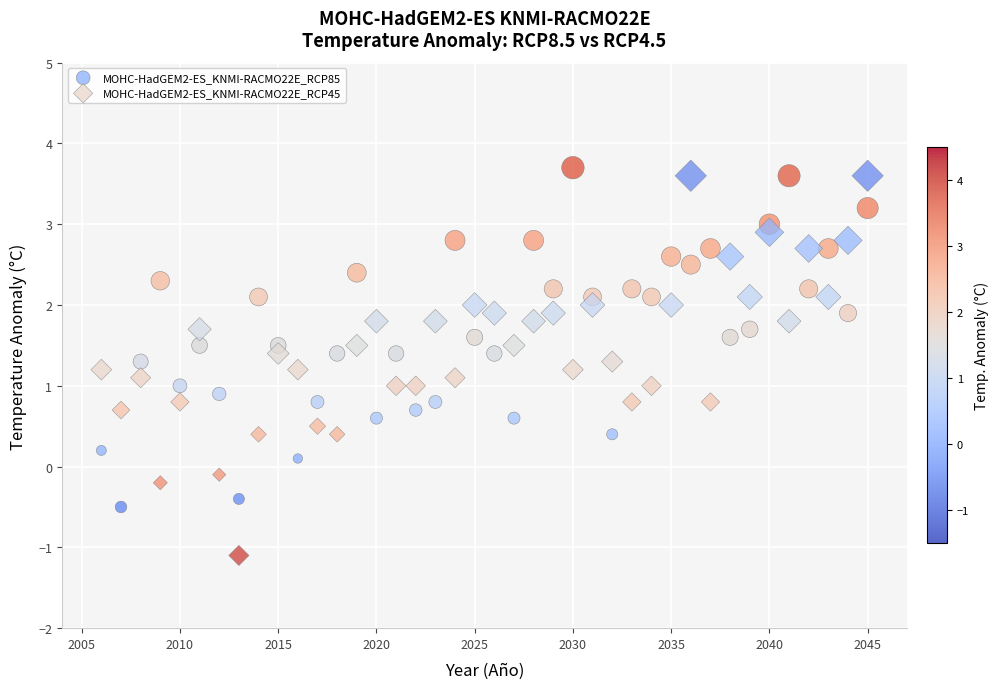

Which series has the largest Y range (max minus min)?

MOHC-HadGEM2-ES_KNMI-RACMO22E_RCP45